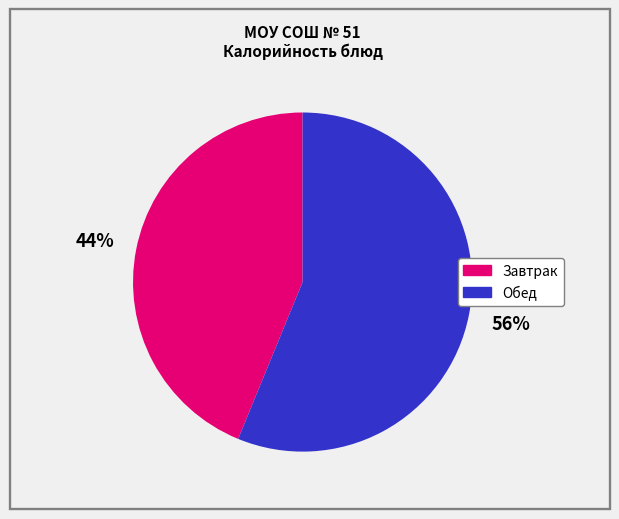

Does any single category account for the majority?

Yes